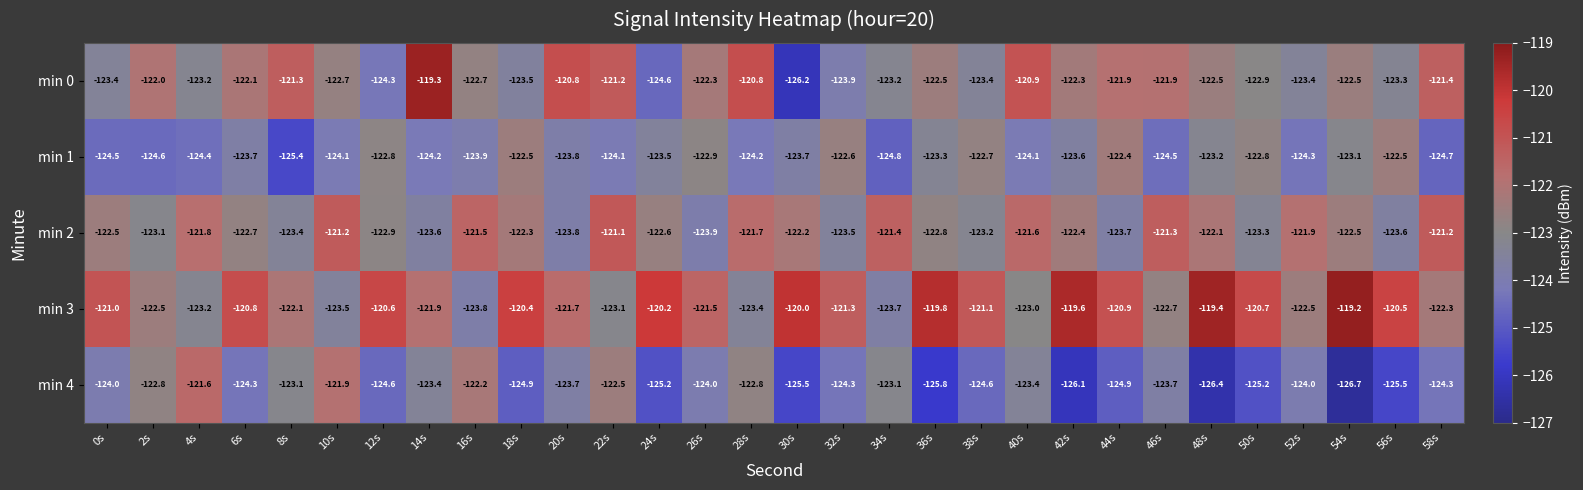

What is the total value across all series at 30s?

-617.6